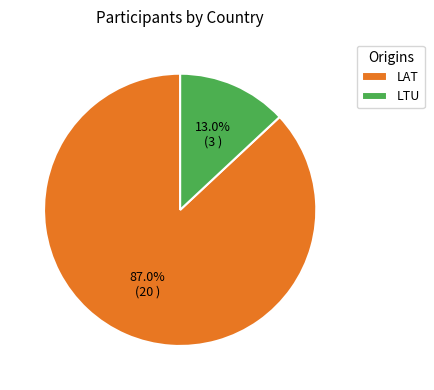

True or false: LAT accounts for 87% of the total.

True